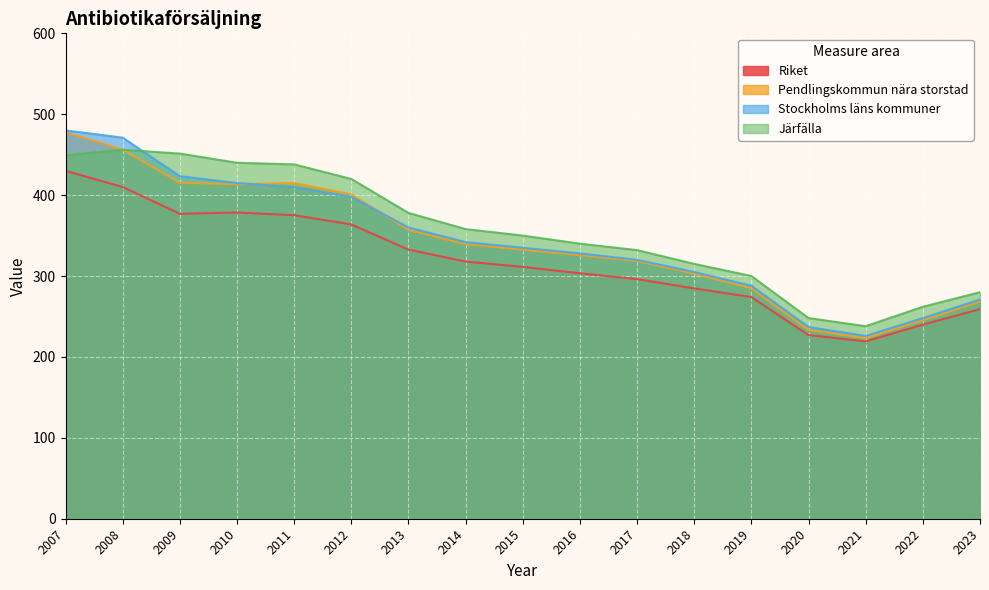

Where is Riket nearest to the value 324?

2014